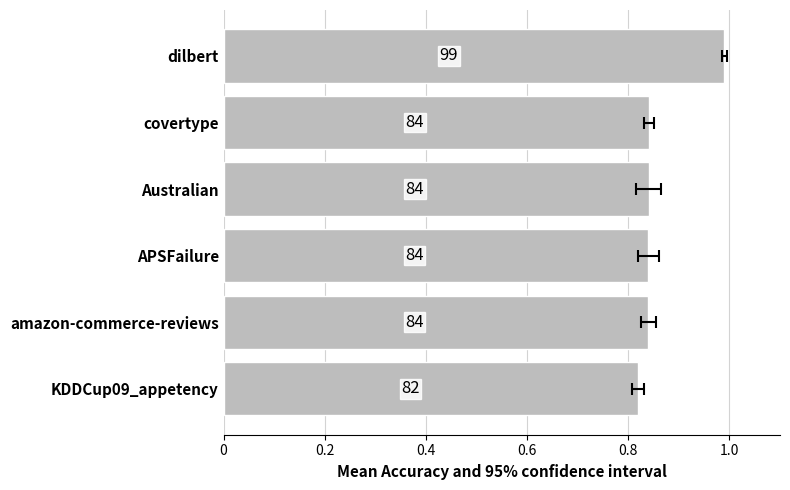

Count the number of categories in the chart.

6